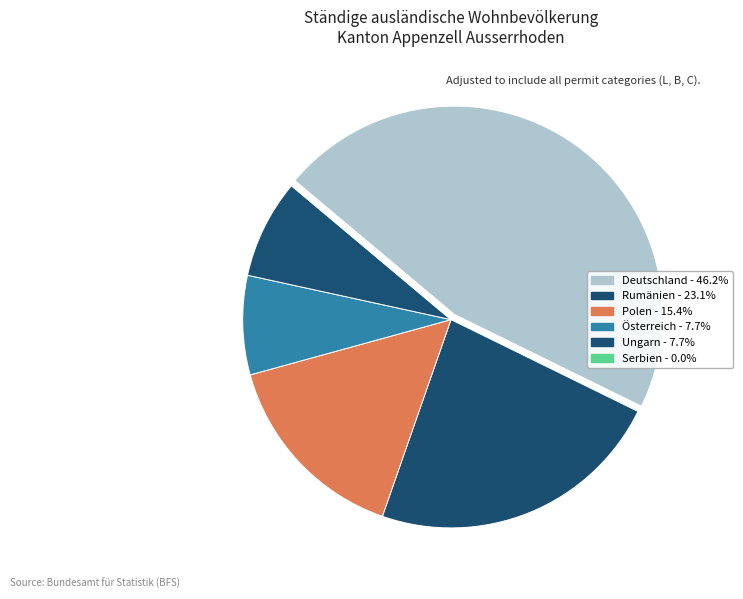

What percentage is the Ungarn slice, to the nearest percent?

8%